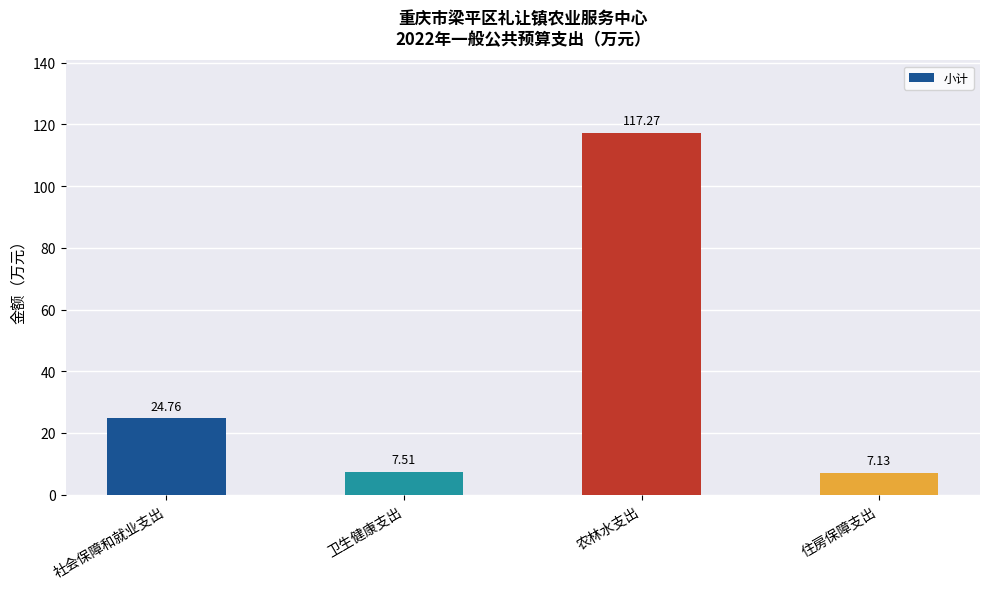

Does the chart contain stacked bars?

No